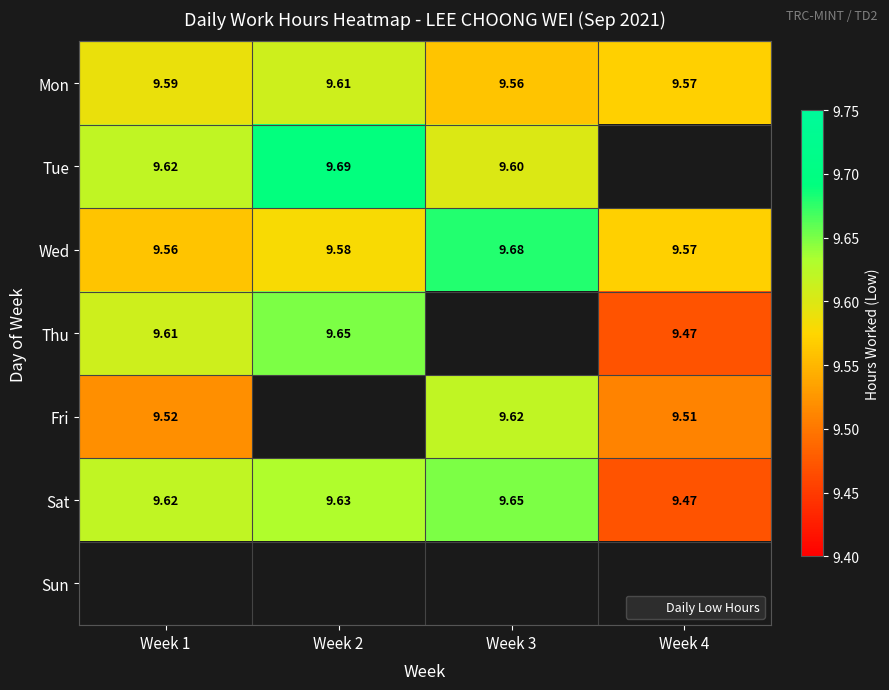

What is the minimum value shown in the chart?

9.5